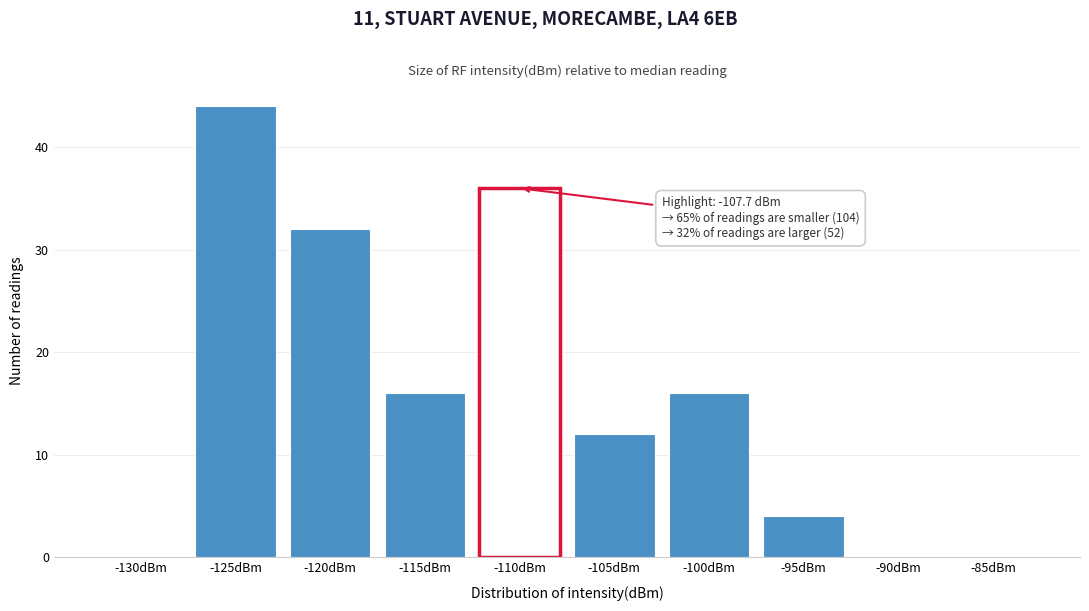

Reading left to right, list all the values displayed in this chart.

-130dBm=0	-125dBm=44	-120dBm=32	-115dBm=16	-110dBm=36	-105dBm=12	-100dBm=16	-95dBm=4	-90dBm=0	-85dBm=0